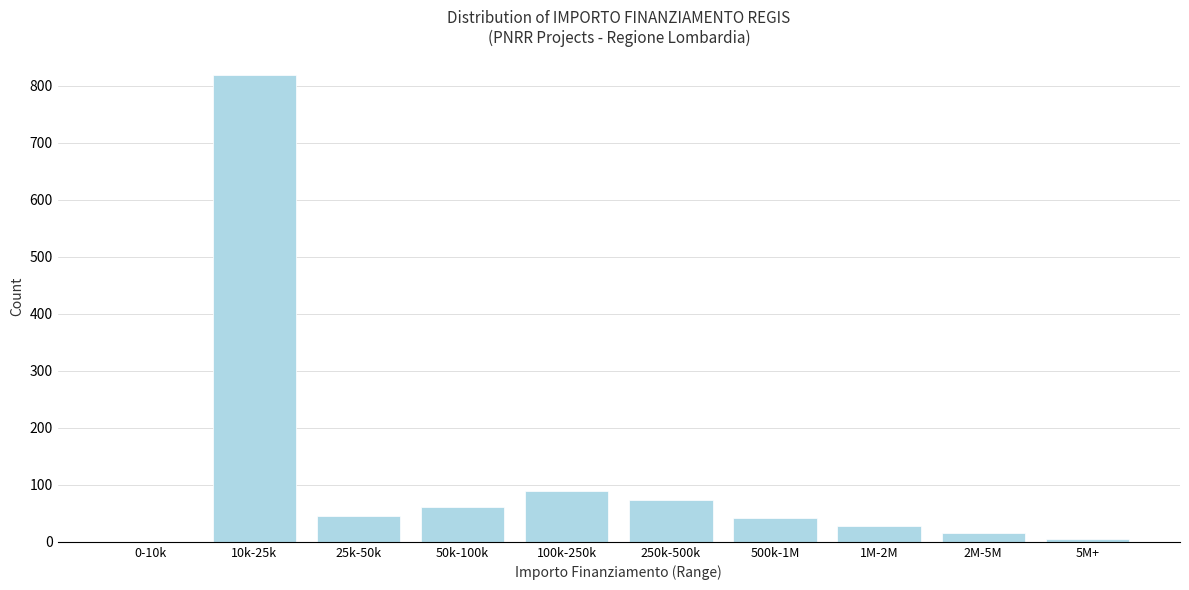

Reading left to right, transcribe all the data shown in this chart.

0-10k=0	10k-25k=820	25k-50k=45	50k-100k=62	100k-250k=89	250k-500k=73	500k-1M=41	1M-2M=28	2M-5M=15	5M+=5